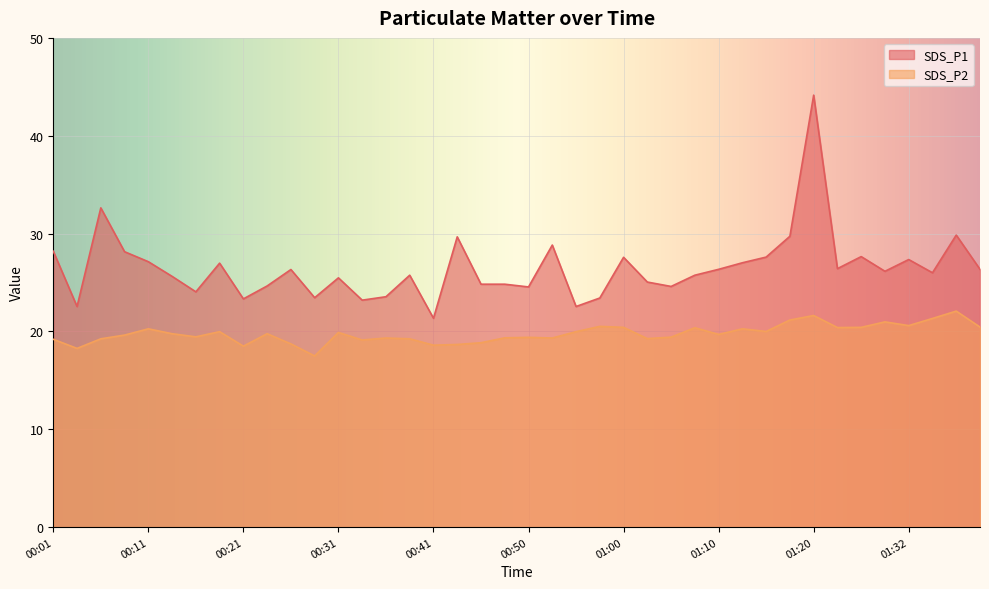

What are all the series names shown in the legend?

SDS_P1, SDS_P2